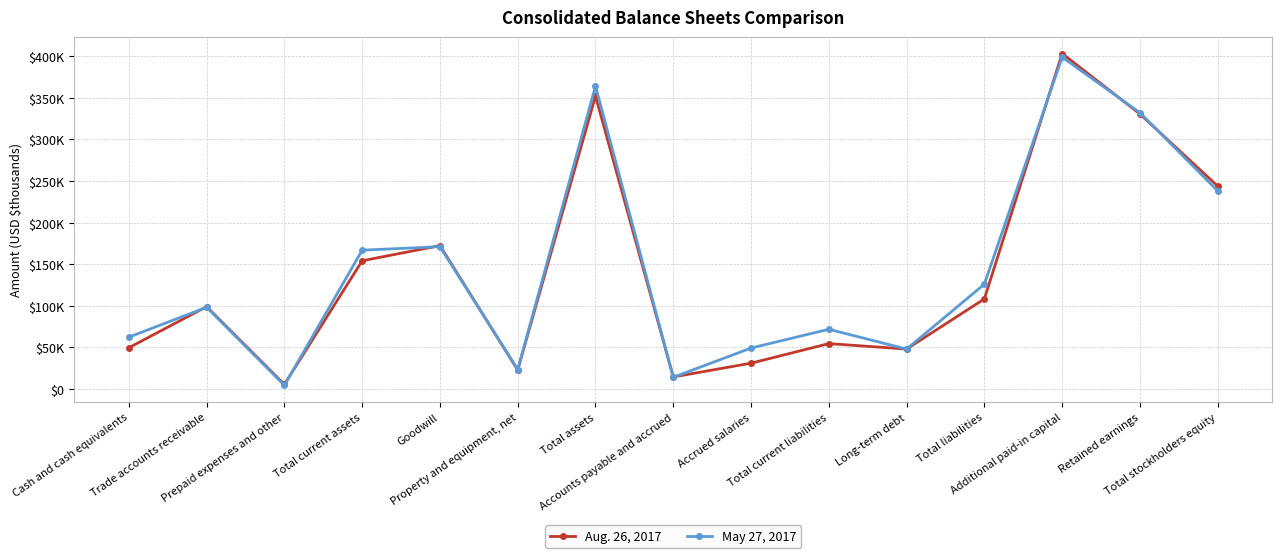

Between Additional paid-in capital and Retained earnings, which series saw the biggest shift?

Aug. 26, 2017